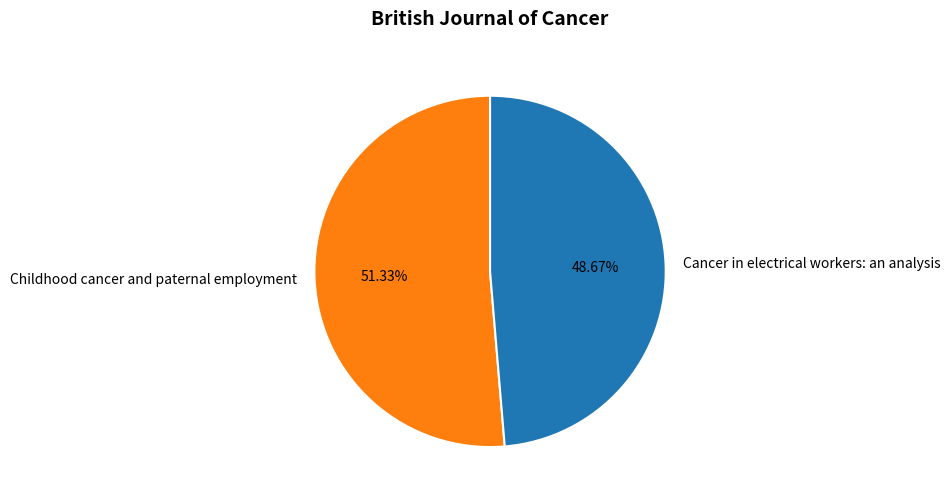

Is it true that Childhood cancer and paternal employment is 66% of the pie?

False